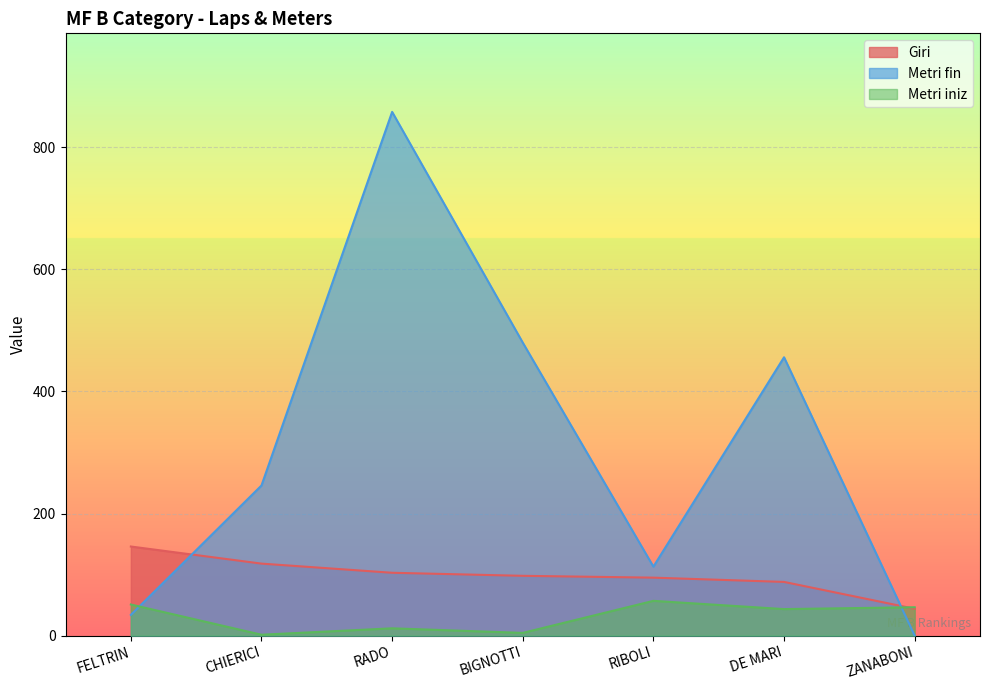

What is the label of the 3rd point from the right?

RIBOLI